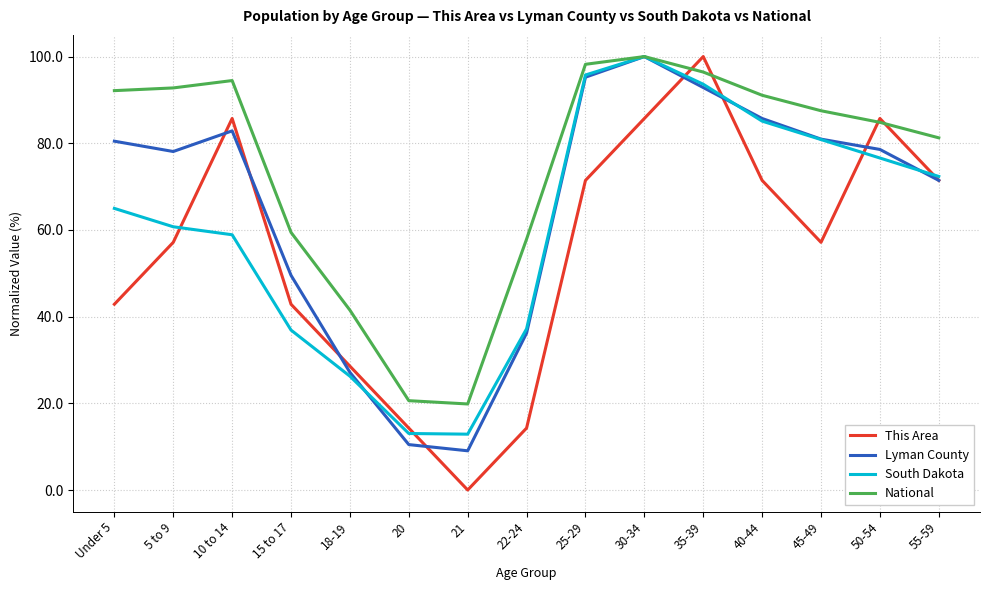

Rank the series by their average value, from lowest to highest.

This Area, South Dakota, Lyman County, National